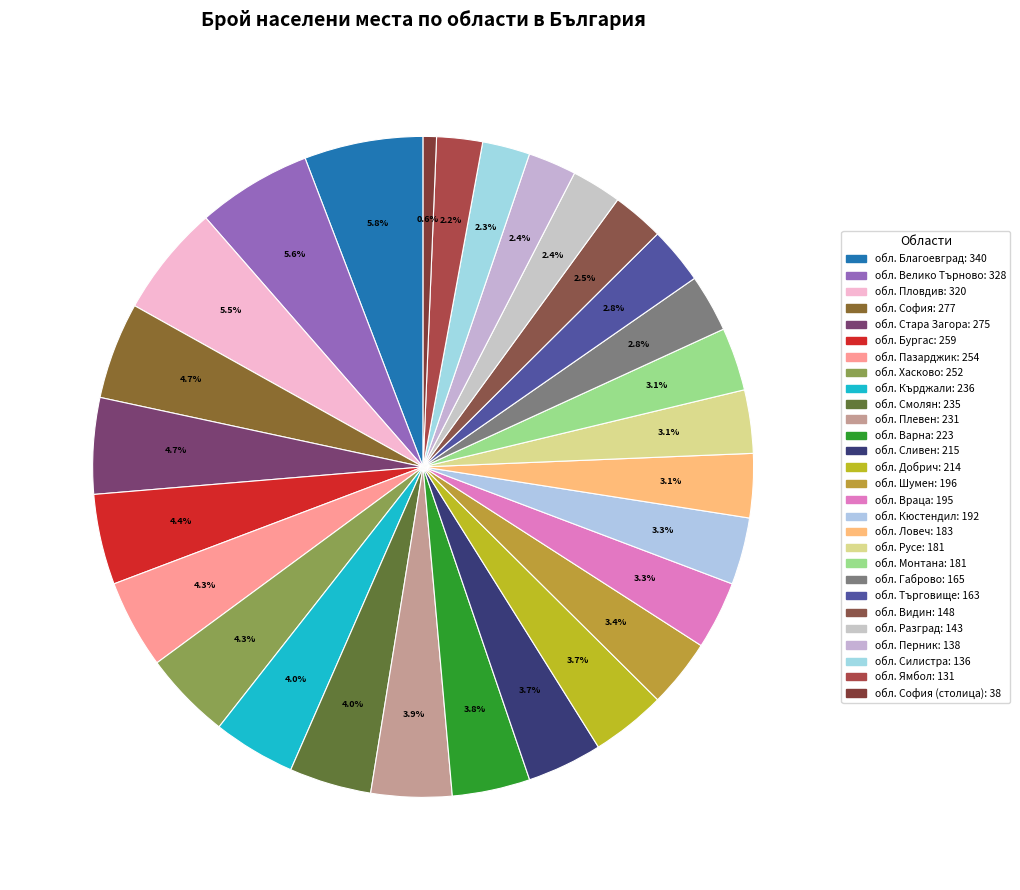

Count the number of slices in the pie.

28